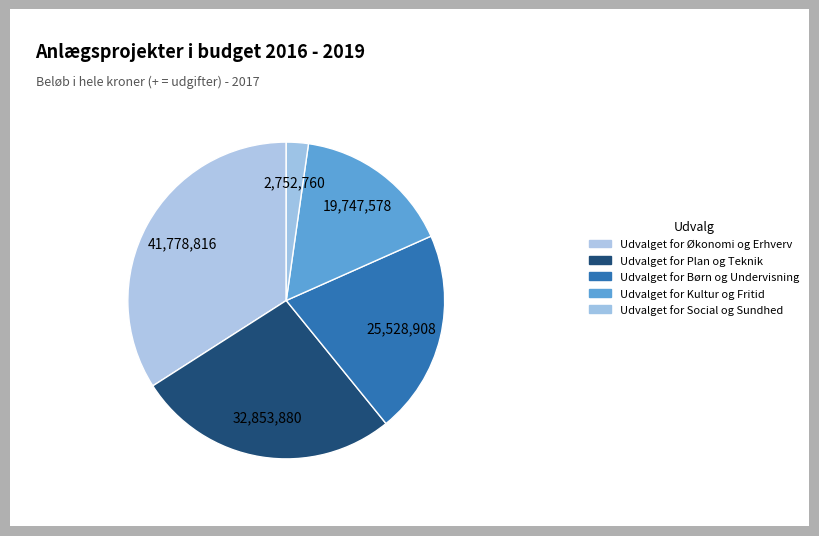

How many slices are in this pie chart?

5